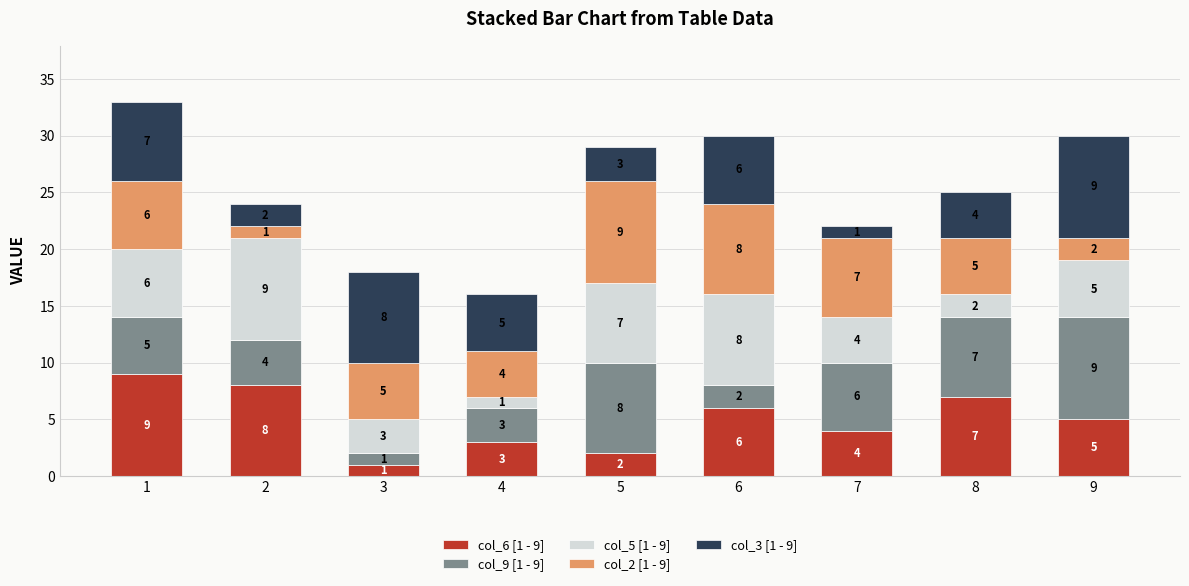

How many categories are shown in the chart?

9